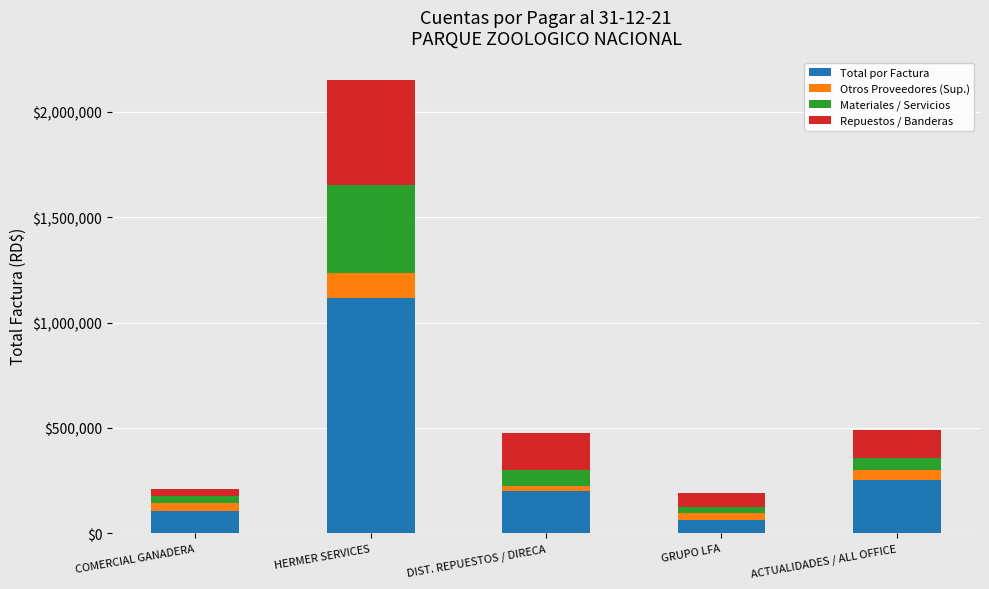

How many values in the Total por Factura series are below 198723?

2